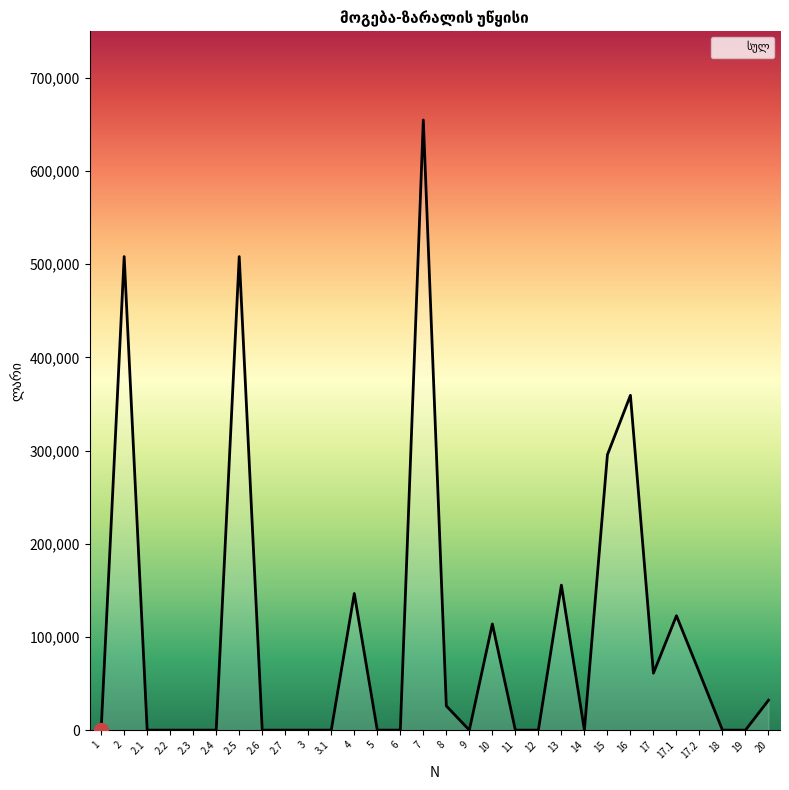

What is the maximum value shown in the chart?

654847.4